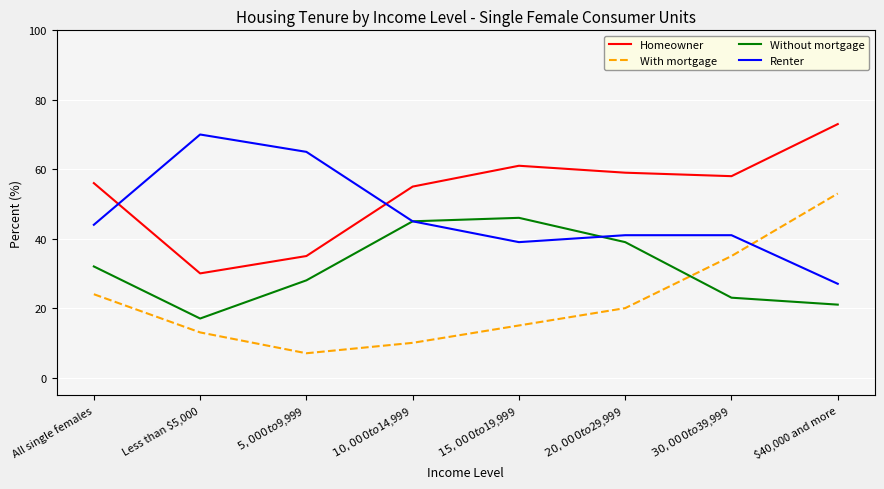

Reading left to right, transcribe all the data shown in this chart.

Homeowner: 56	30	35	55	61	59	58	73
With mortgage: 24	13	7	10	15	20	35	53
Without mortgage: 32	17	28	45	46	39	23	21
Renter: 44	70	65	45	39	41	41	27